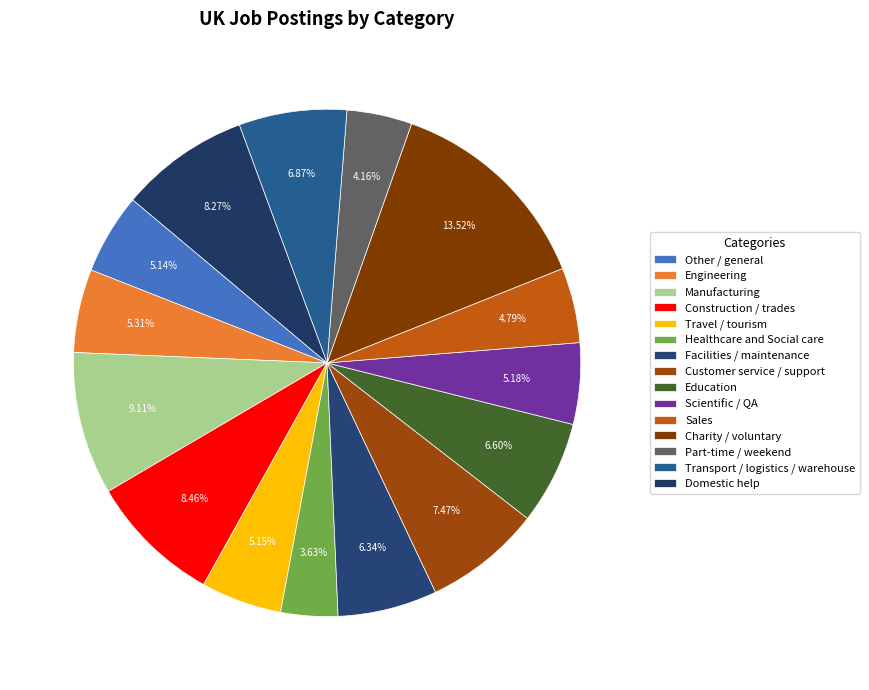

How many slices are in this pie chart?

15